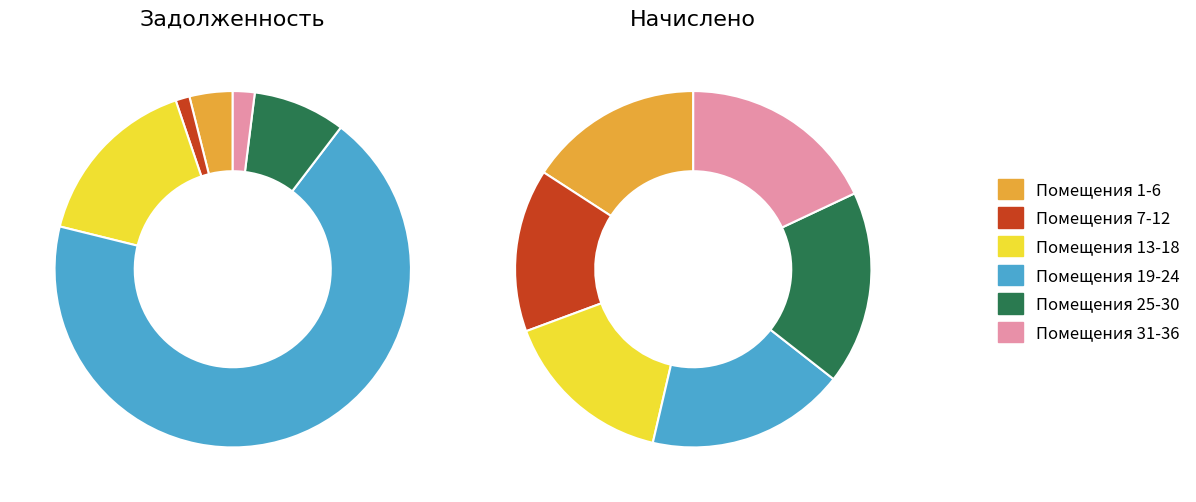

Is there a majority slice in this chart?

Yes